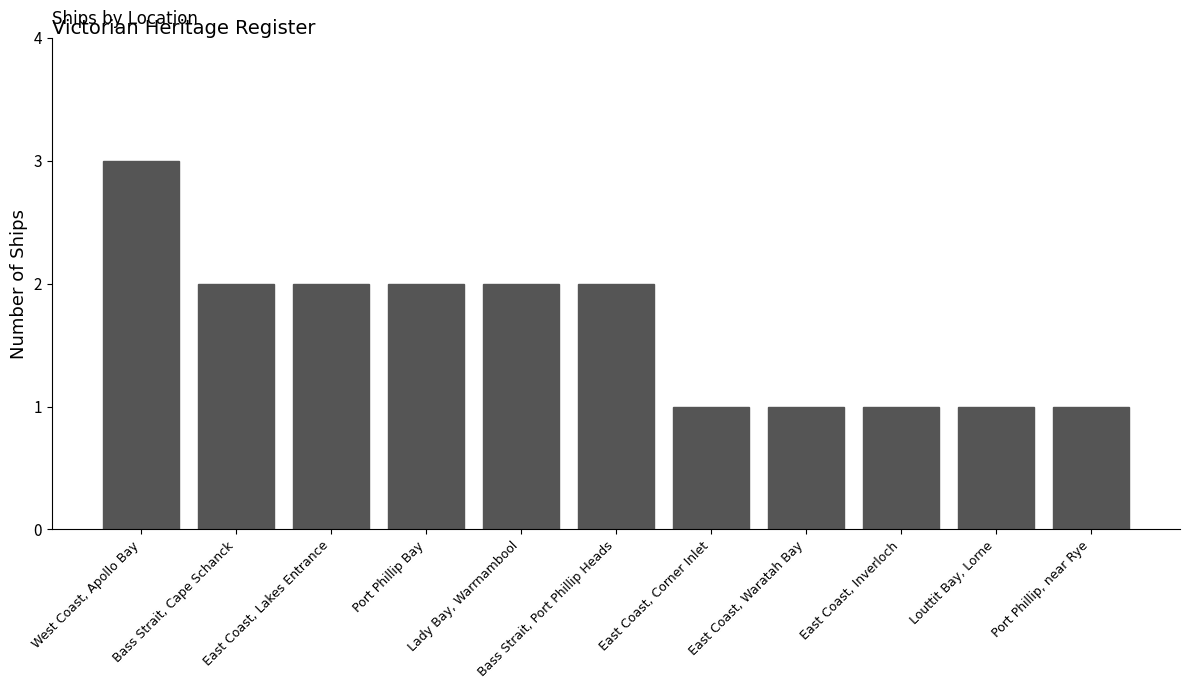

Approximately how many times larger is the value at East Coast, Corner Inlet compared to Bass Strait, Port Phillip Heads?

0.5